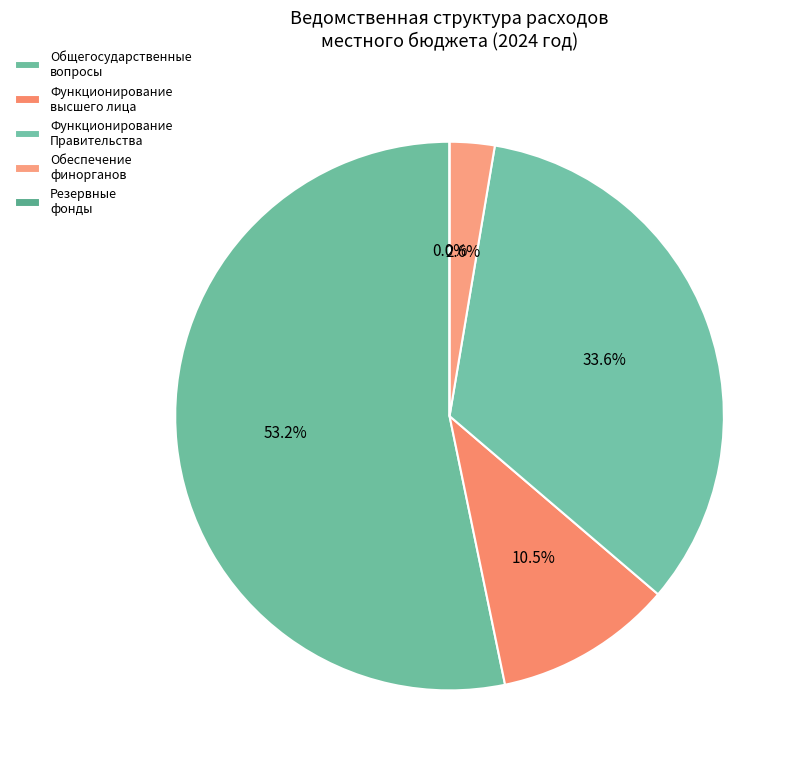

Which has a higher value, Функционирование Правительства or Функционирование высшего должностного лица?

Функционирование Правительства